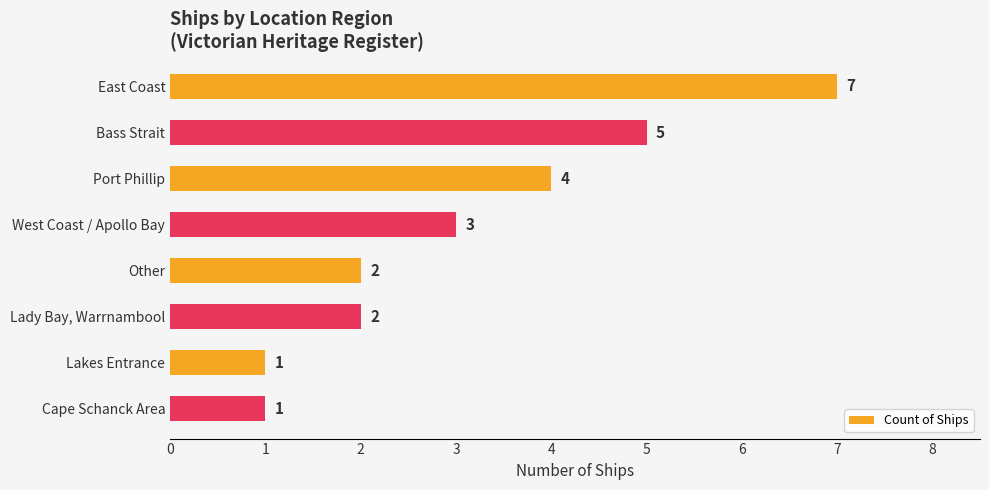

What is the difference between the maximum and minimum values?

6